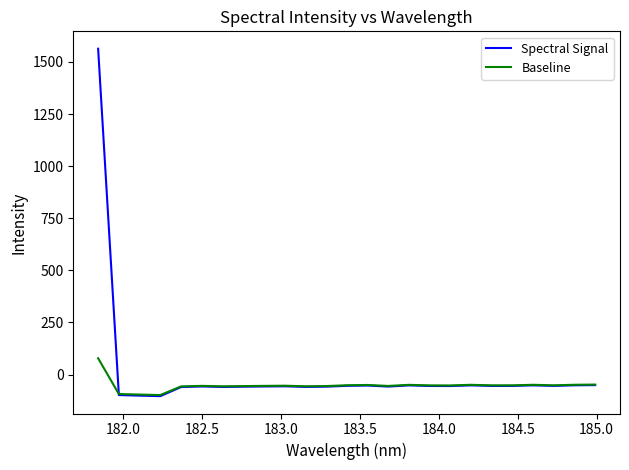

Which series has the widest spread of values?

Spectral Signal